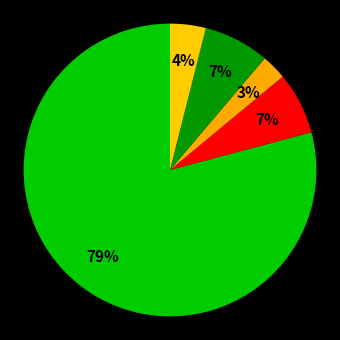

How many slices are in this pie chart?

5